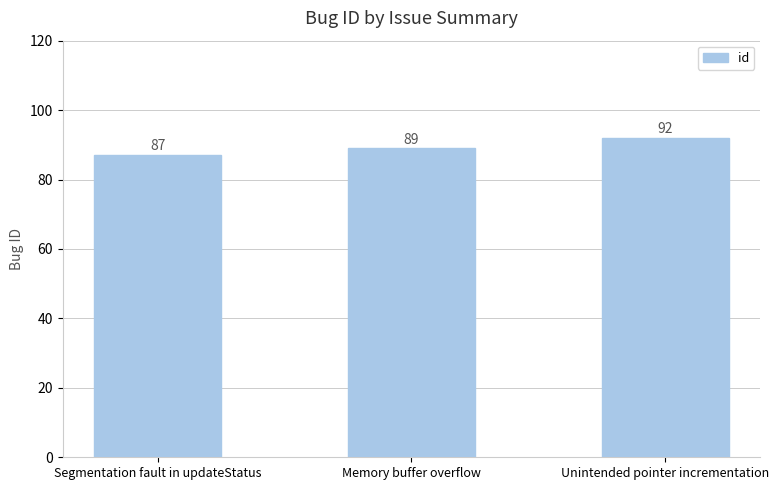

How many categories are shown in the chart?

3